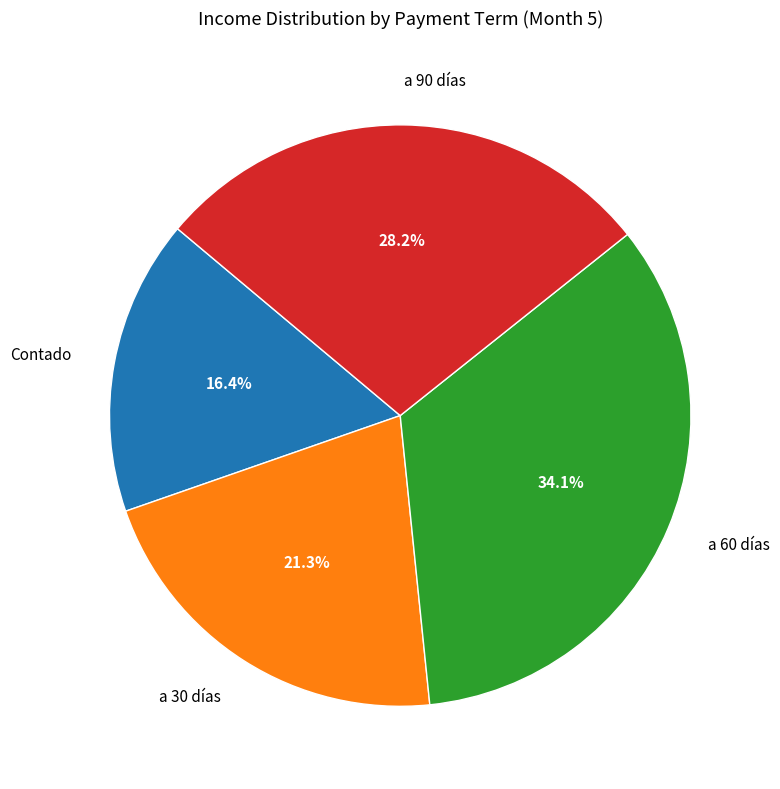

To the nearest percent, what percentage of the pie is a 90 días?

28%